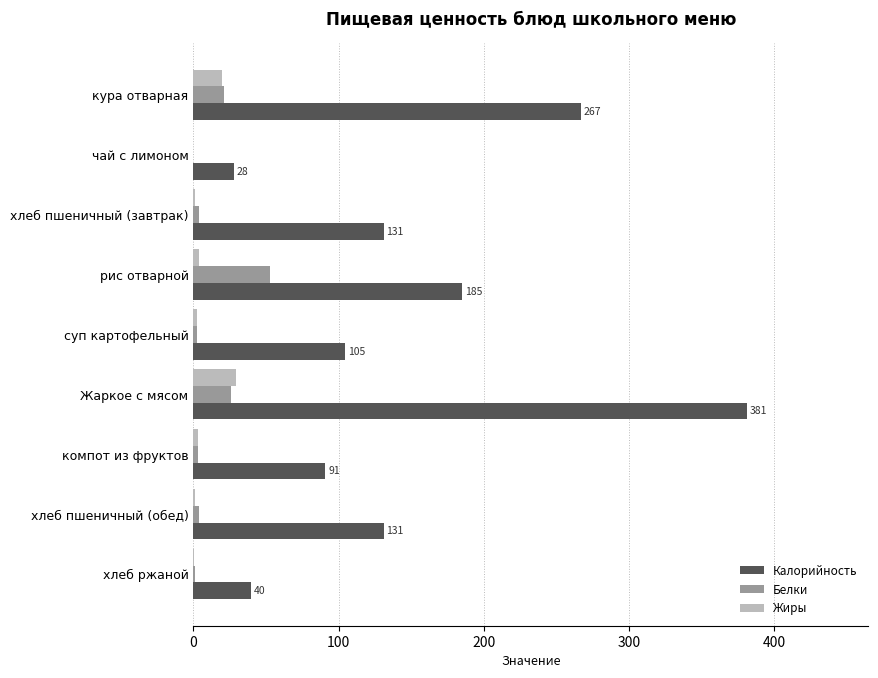

At which label does Калорийность reach its peak?

Жаркое с мясом